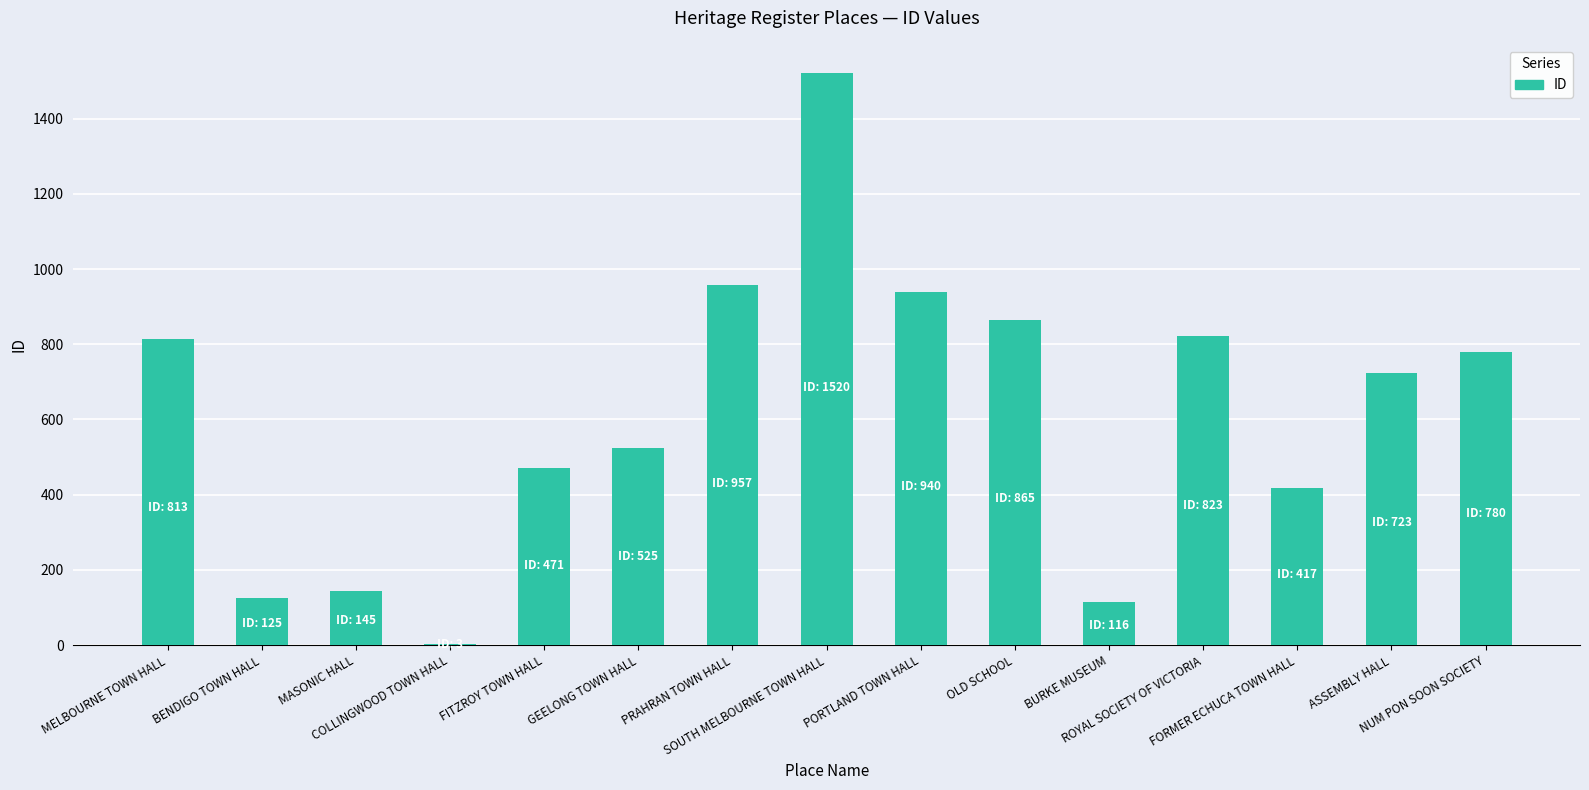

At which category does the chart reach its peak across all series?

SOUTH MELBOURNE TOWN HALL